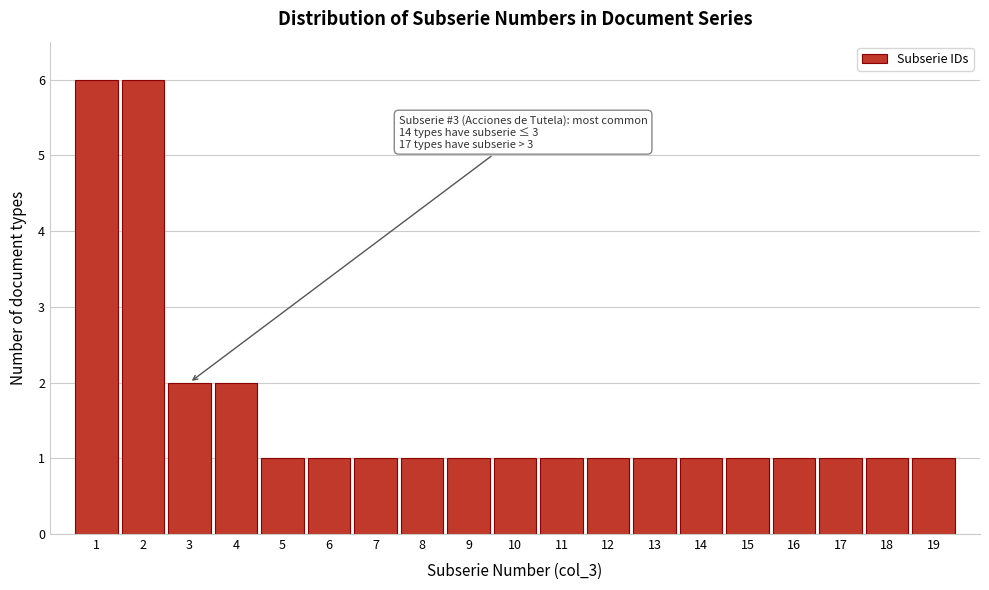

Reading left to right, what are all the values shown in this chart?

6	6	2	2	1	1	1	1	1	1	1	1	1	1	1	1	1	1	1